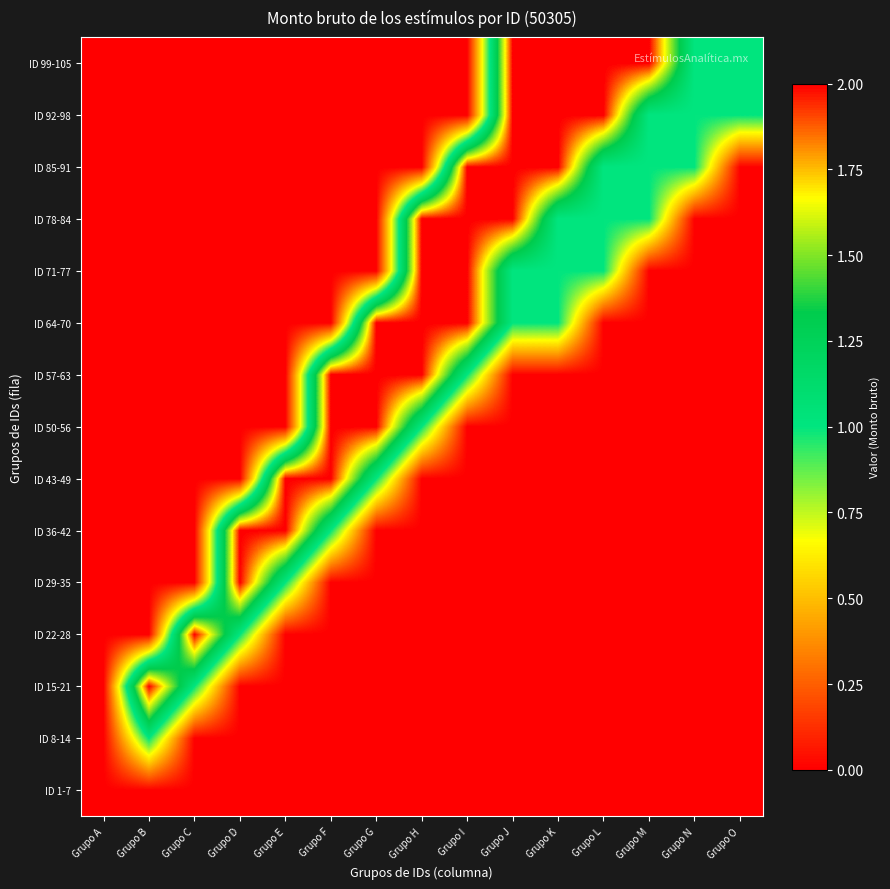

Rank the series at Grupo D from highest to lowest value.

ID 29-35, ID 36-42, ID 22-28, ID 1-7, ID 8-14, ID 15-21, ID 43-49, ID 50-56, ID 57-63, ID 64-70, ID 71-77, ID 78-84, ID 85-91, ID 92-98, ID 99-105